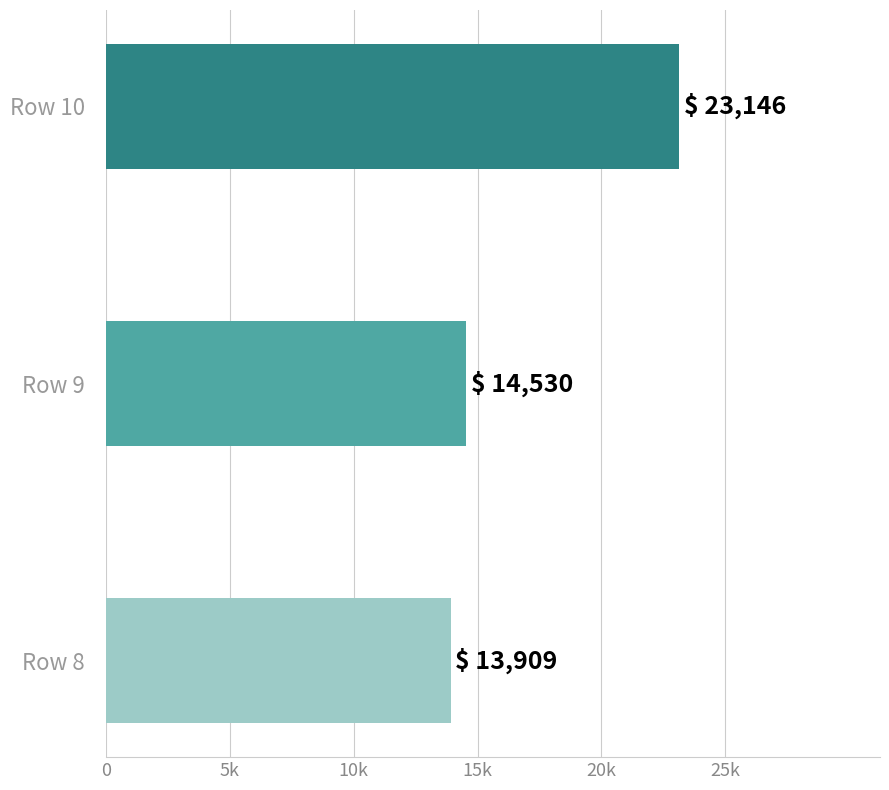

What is the difference between the maximum and second lowest values?

8616